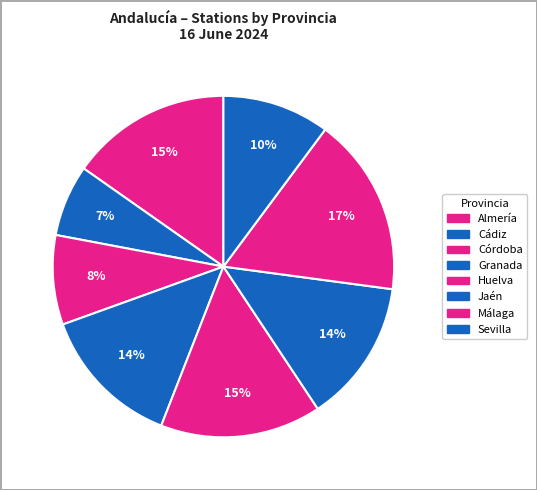

How many slices are in this pie chart?

8